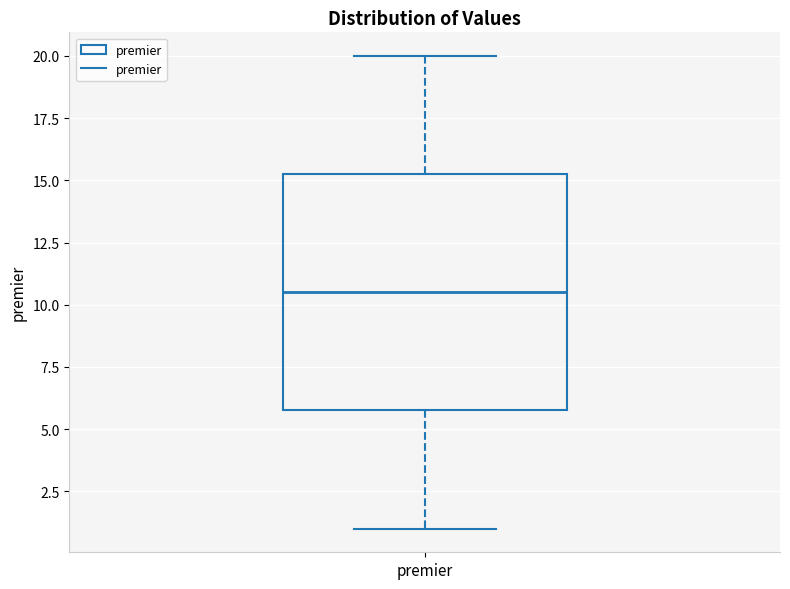

Read this box plot against the y-axis: the position of the median line, the range covered by the box, and the ends of both whiskers. The values are not printed on the chart, so give them approximately, as read against the axis.

median 10.5, box 6.0 to 15.5, whiskers 1.0 to 20.0